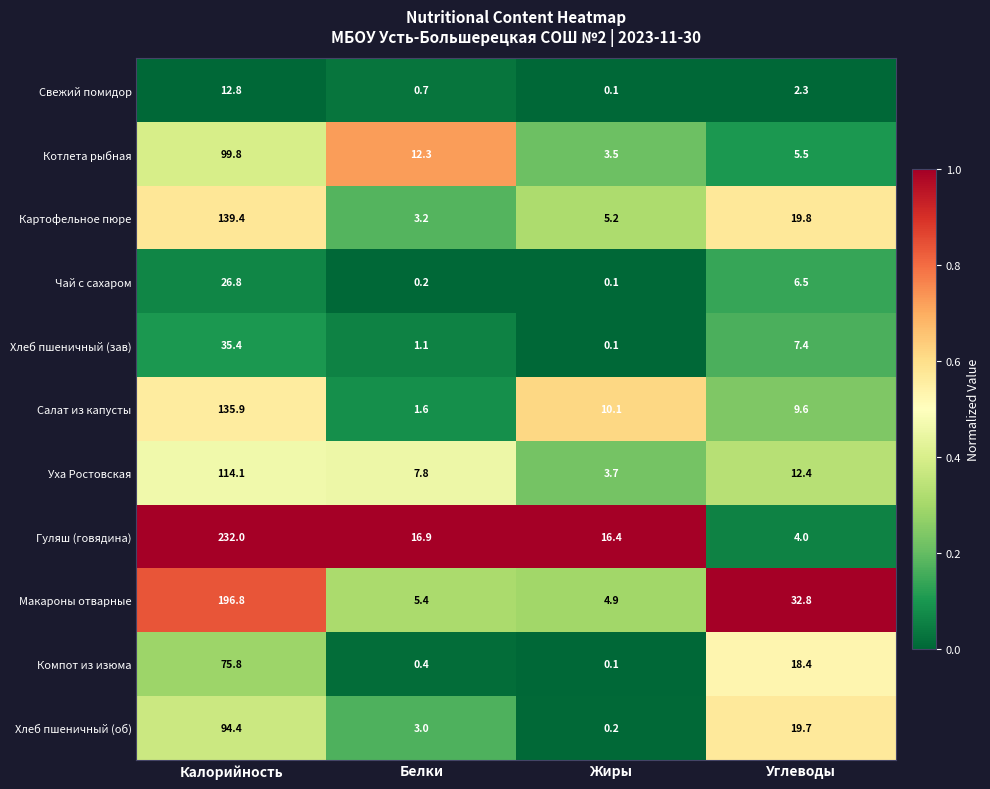

At which category does the chart reach its minimum across all series?

Жиры